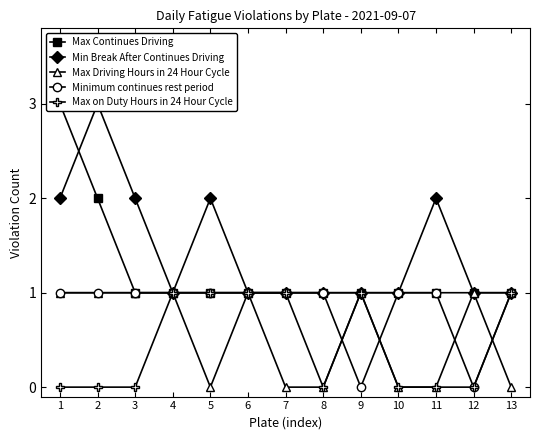

What is the difference between the highest and lowest values at 5?

2